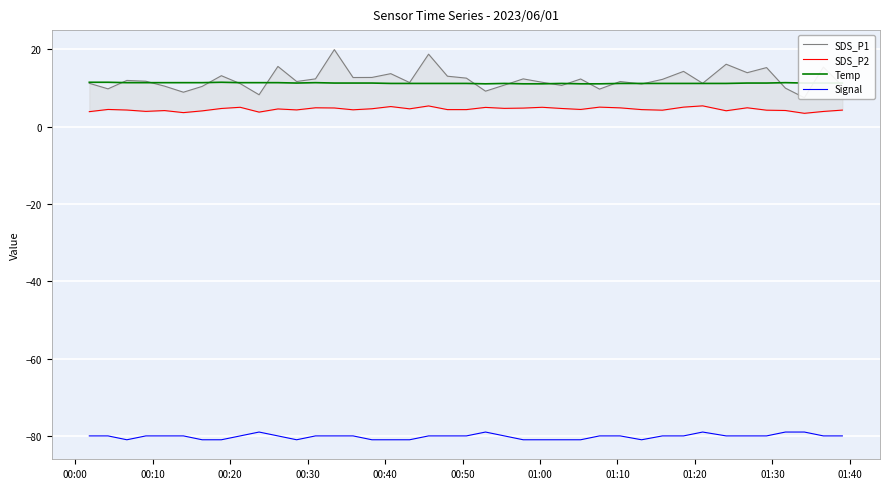

At how many categories does at least one series exceed -38?

40